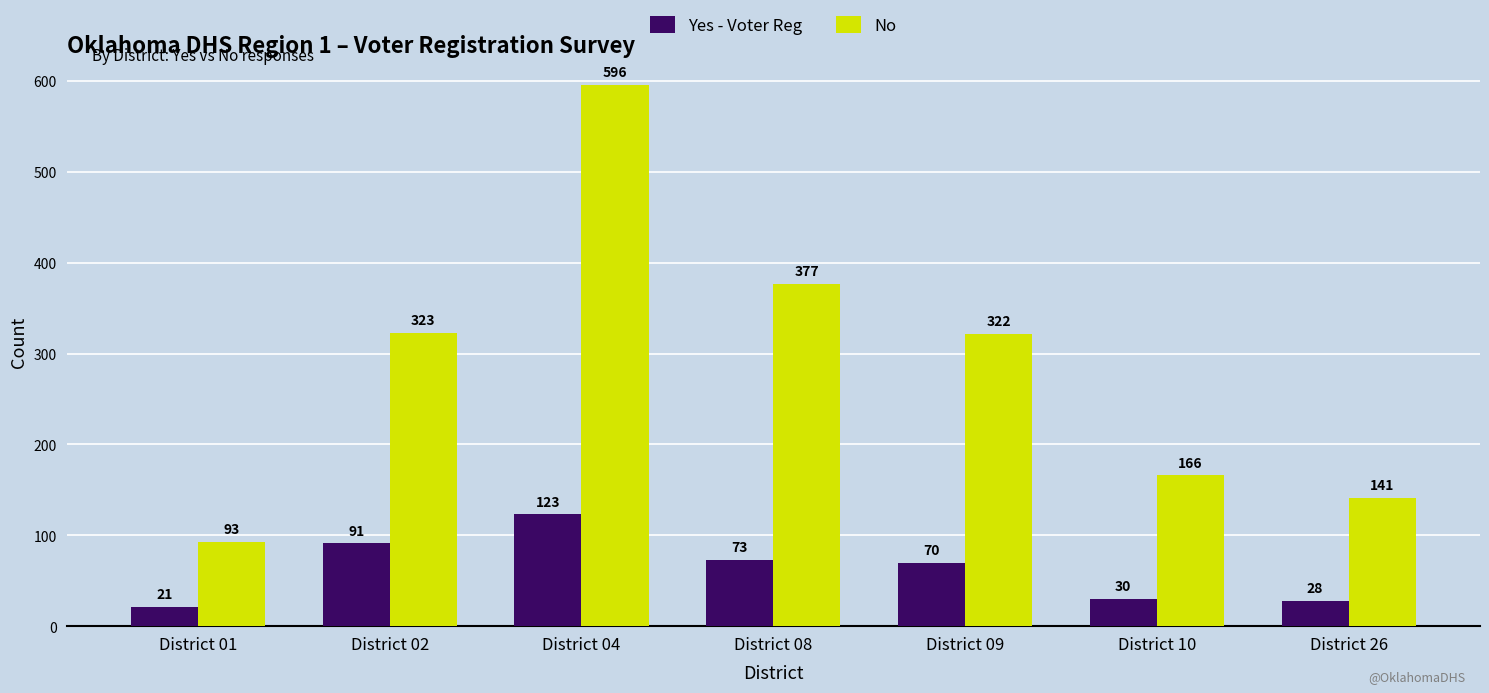

What is the spread (max minus min) of values at District 04?

473